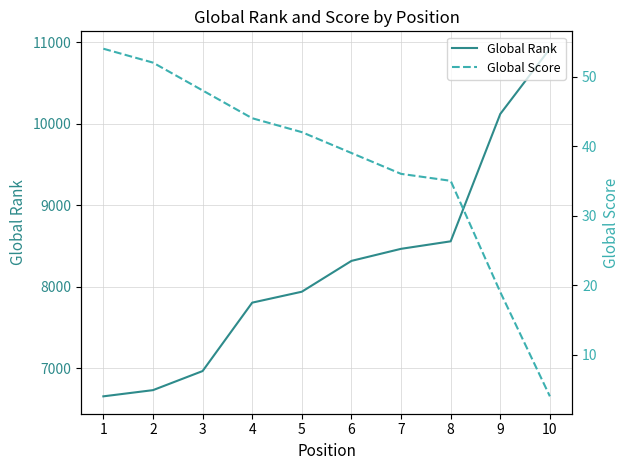

What is the difference between the highest and lowest values at 1?

6604